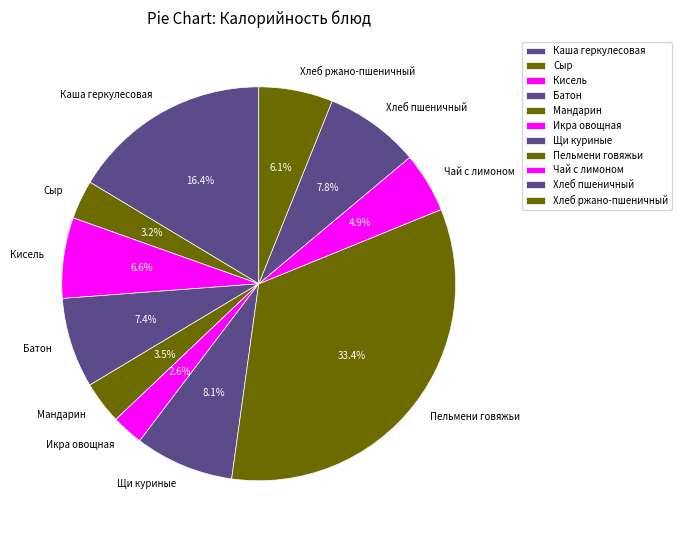

What portion of the pie excludes Икра овощная?

97.4%